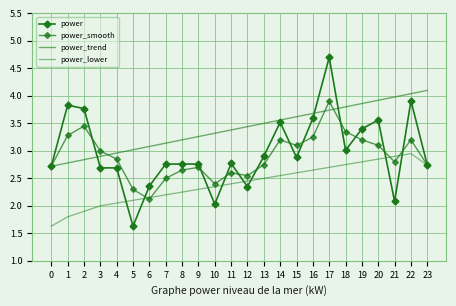

True or false: power_trend and power_lower intersect in this chart.

False